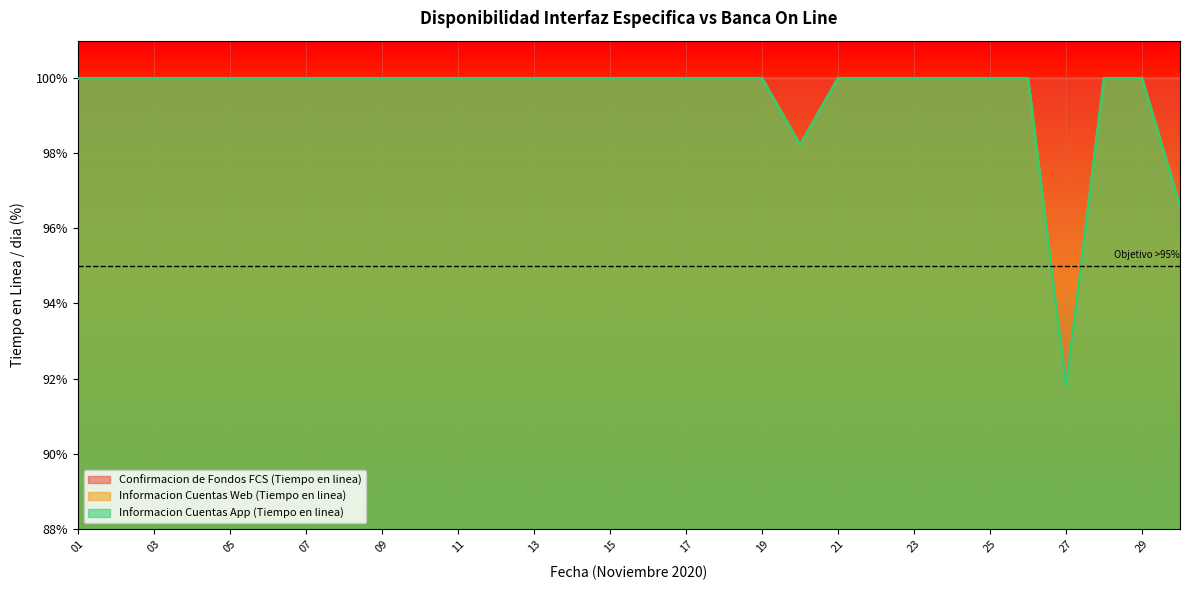

At which label is Informacion Cuentas Web (Tiempo en linea) closest to 95?

30